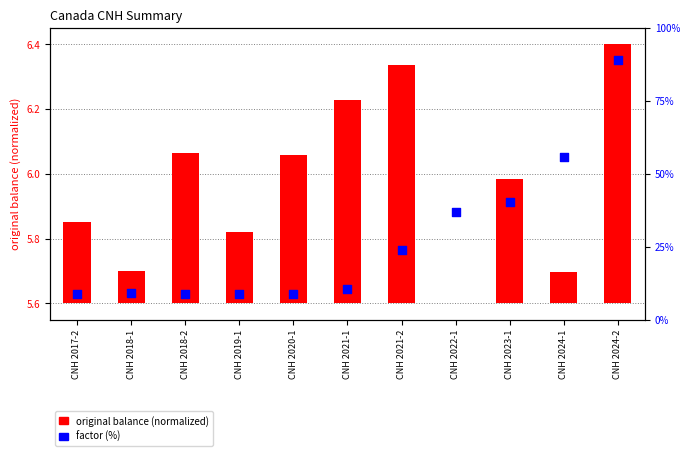

Which series reaches the maximum Y coordinate?

factor (%)